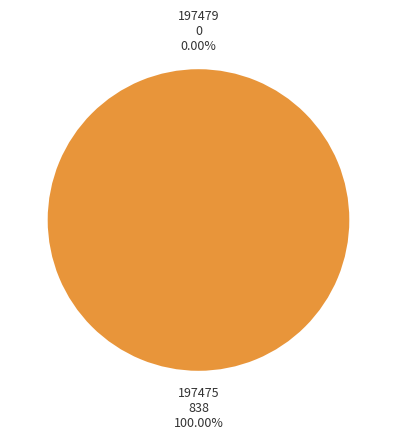

Does any single category account for the majority?

Yes